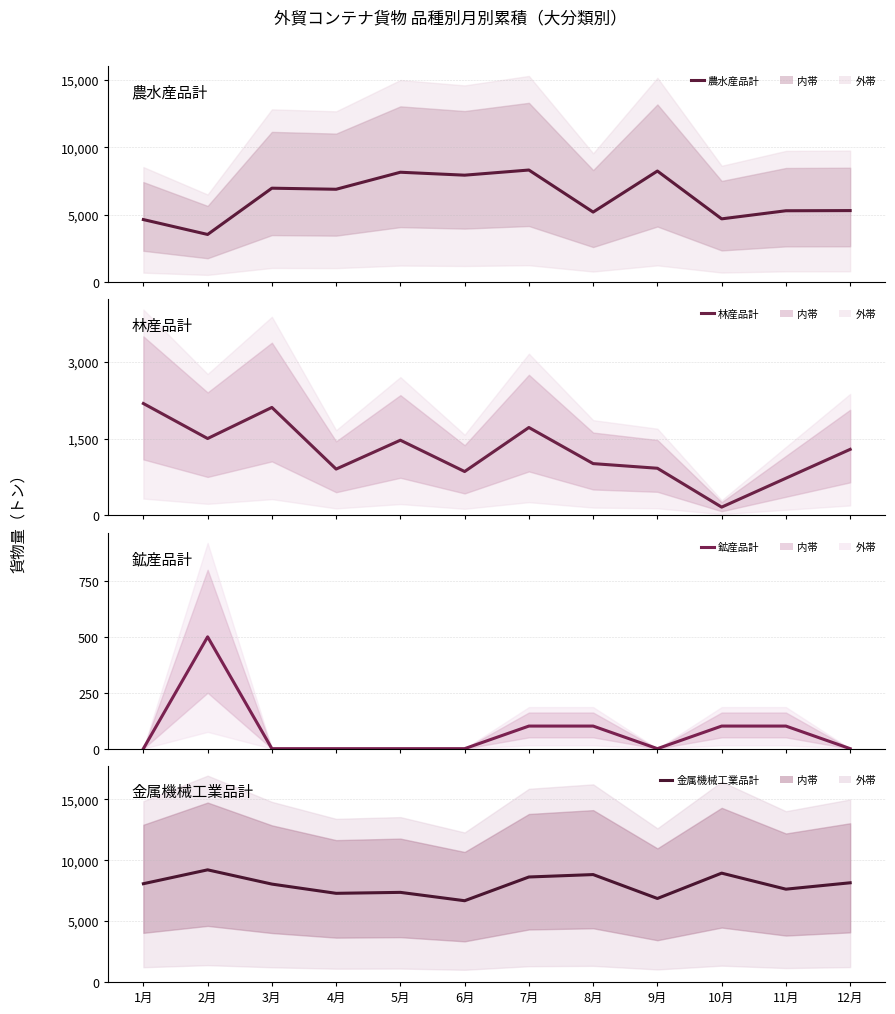

How many series are shown in this chart?

4